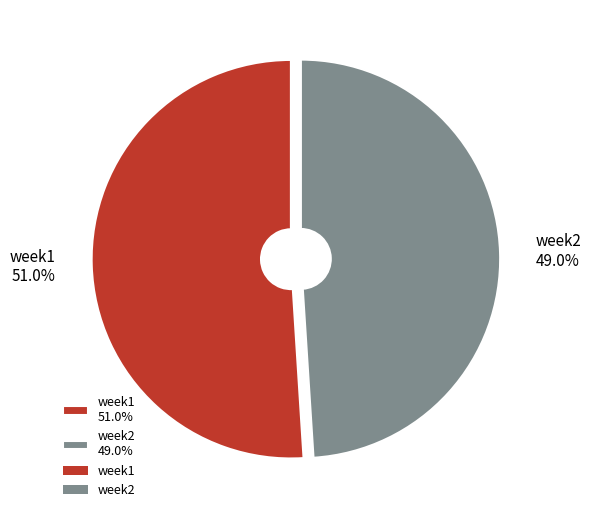

What is the total percentage of week2 and week1?

100.0%